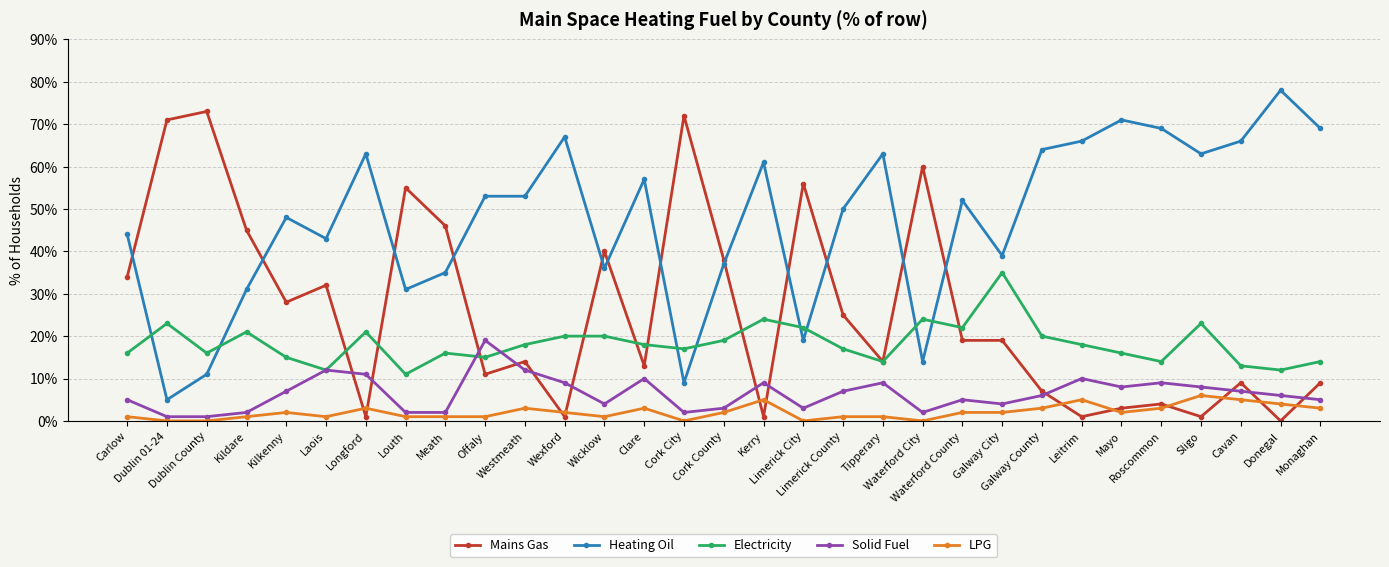

True or false: LPG has more than 1 interior local peaks.

True